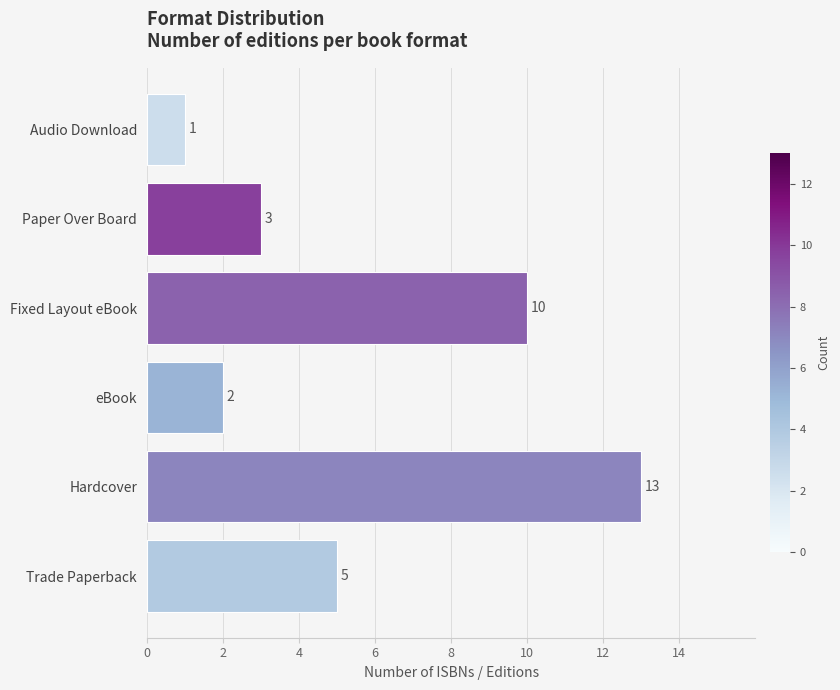

What is the difference between the values at Hardcover and Paper Over Board?

10